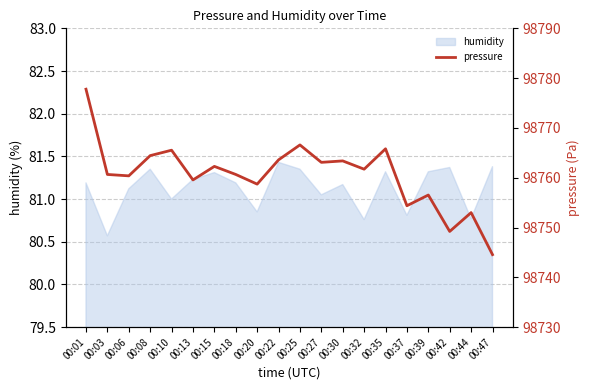

How many points are lower than both their immediate neighbors (excluding endpoints)?

7